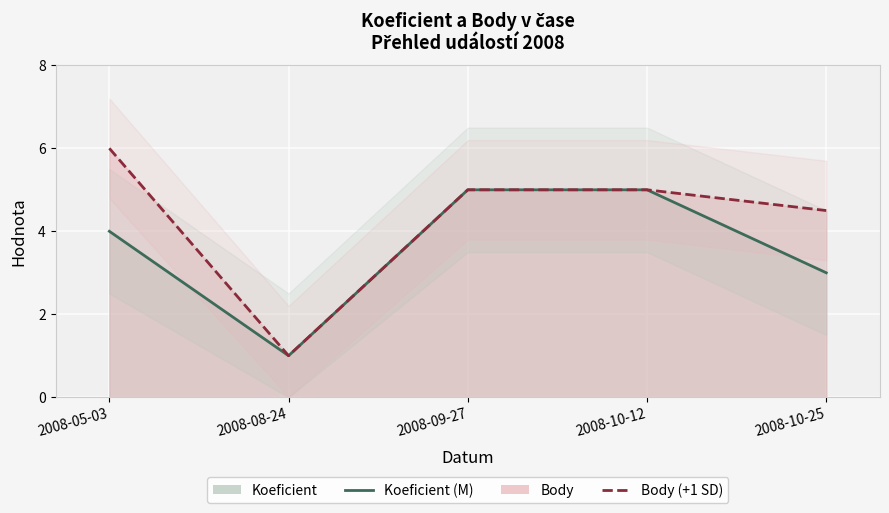

True or false: Body (line) and Koeficient (line) intersect in this chart.

False